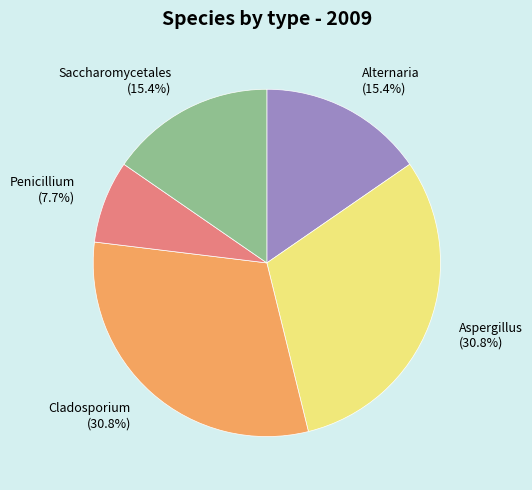

Is there any slice that represents more than half of the pie?

No